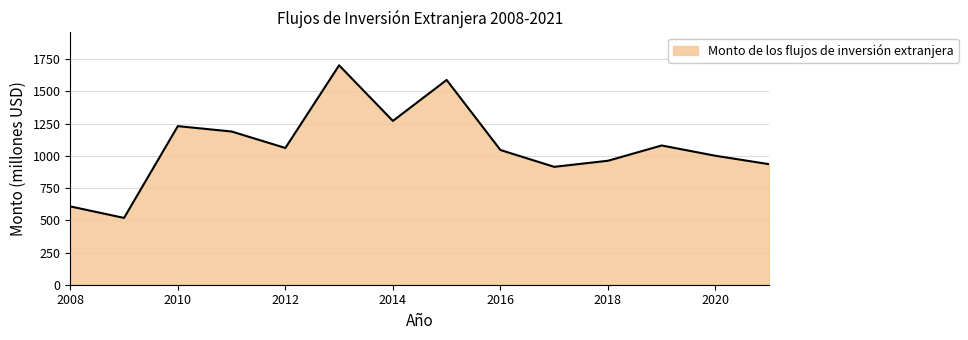

What is the sum of all values?

15109.7